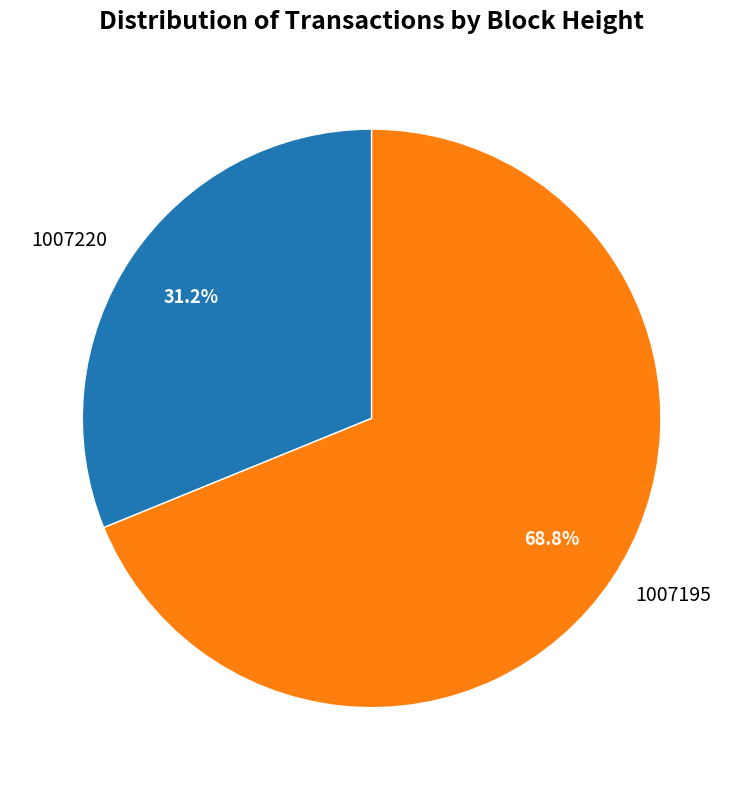

Do 1007220 and 1007195 together represent more than half of the pie?

Yes